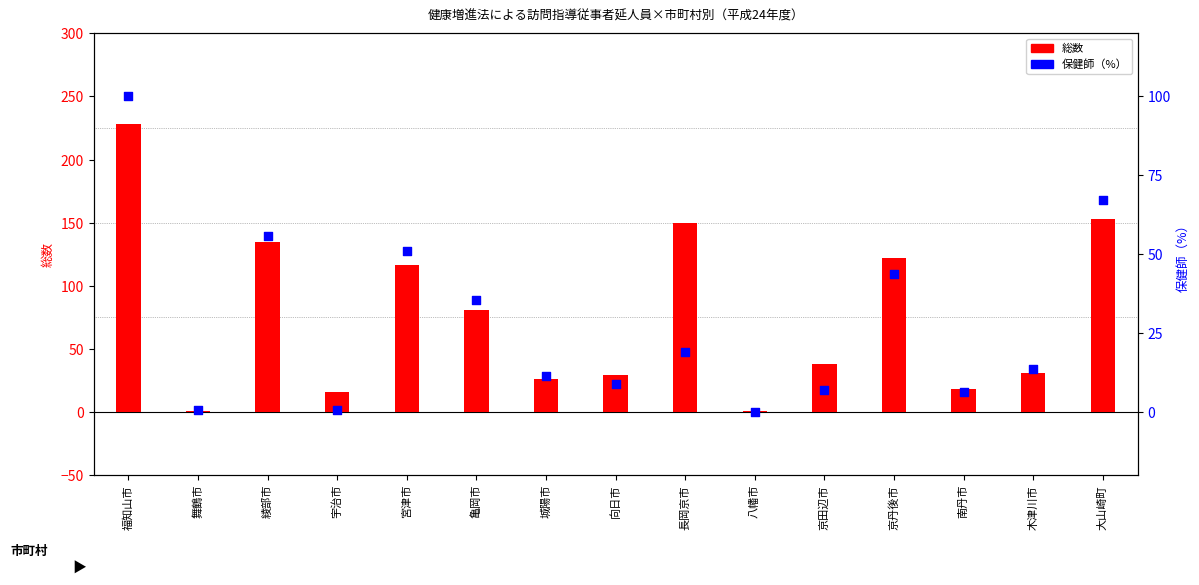

Is the value of 保健師（%） at 長岡京市 greater than the value of 総数 at 南丹市?

Yes